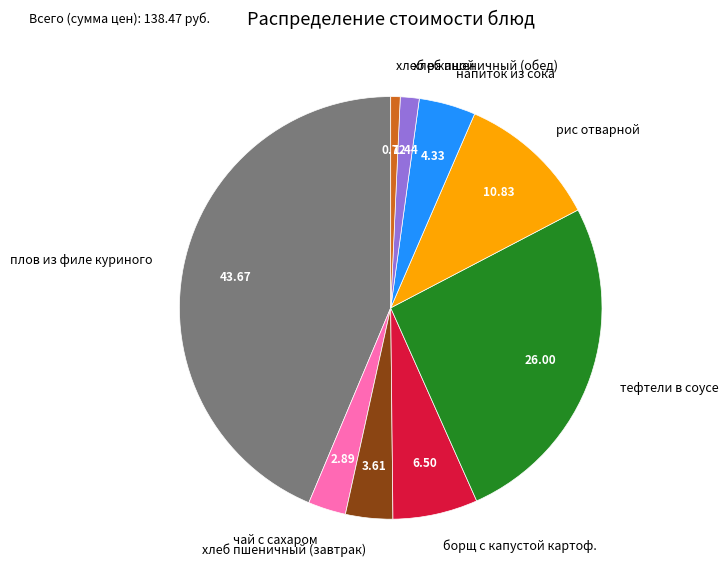

Does тефтели в соусе represent more than half of the total?

No